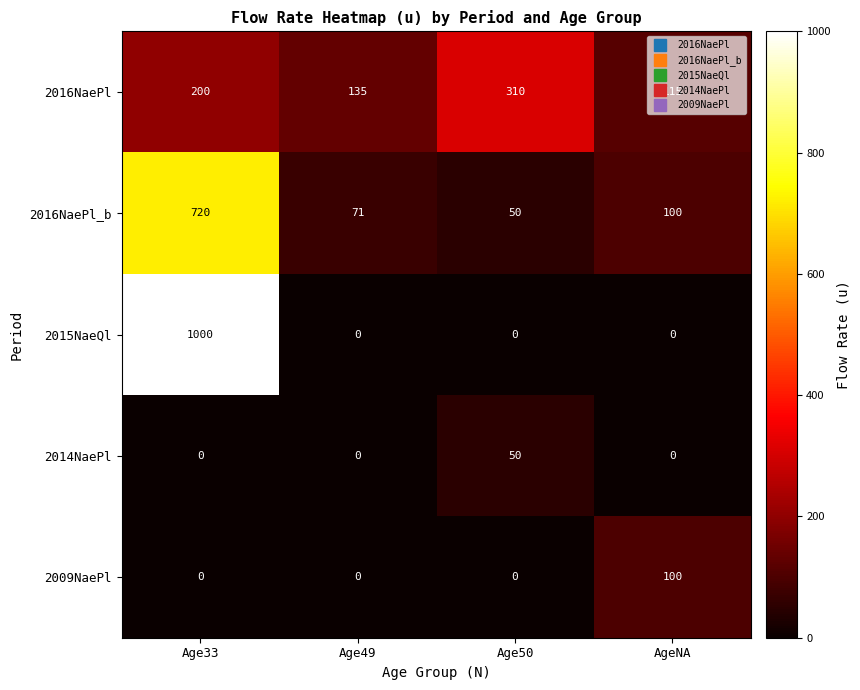

List the series in order of their peak value, lowest first.

2014NaePl, 2009NaePl, 2016NaePl, 2016NaePl_b, 2015NaeQl